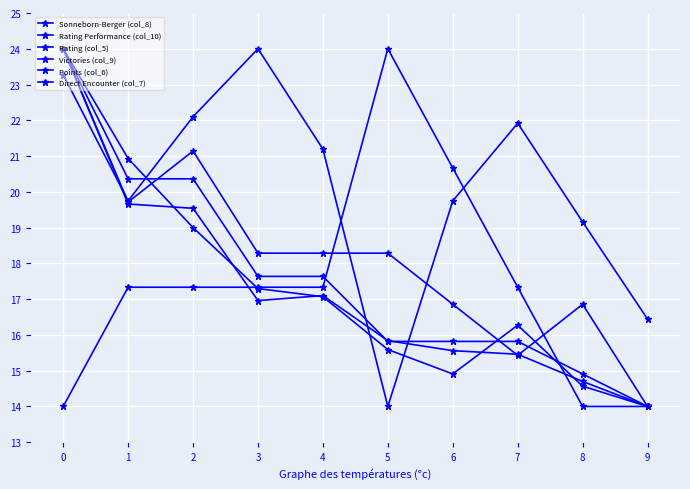

Which category has the lowest value across all series?

9